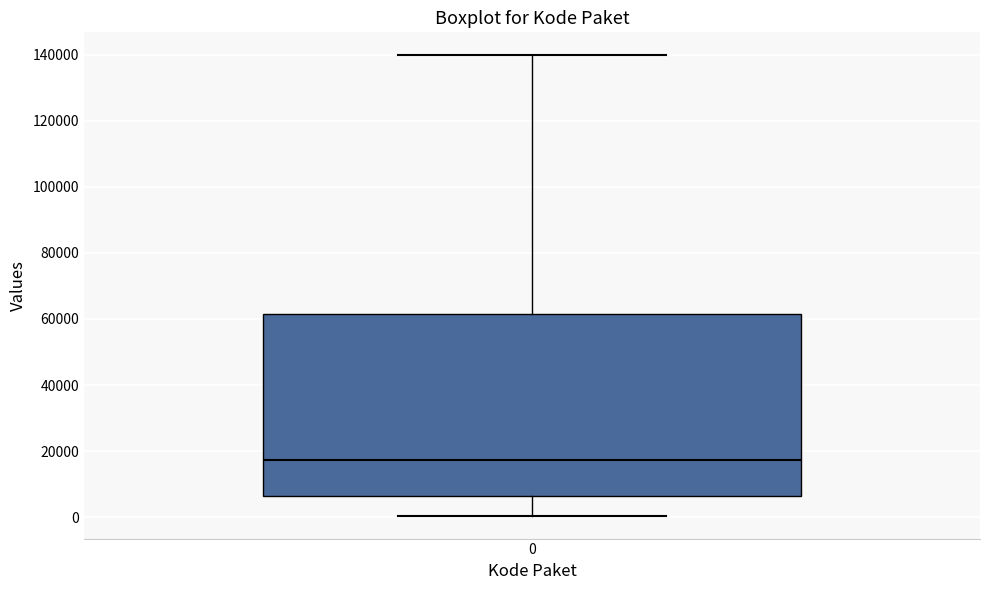

Where does the median line of the box at x = 0 sit on the y-axis? The values are not printed on the chart, so give them approximately, as read against the axis.

18000